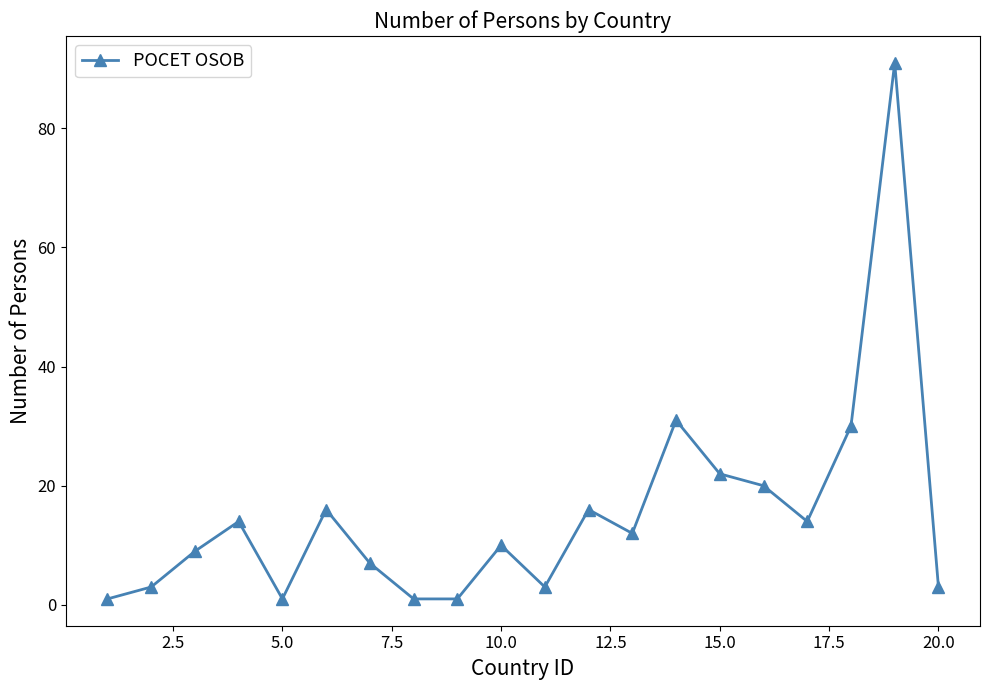

True or false: there are more than 2 points higher than both neighbors.

True